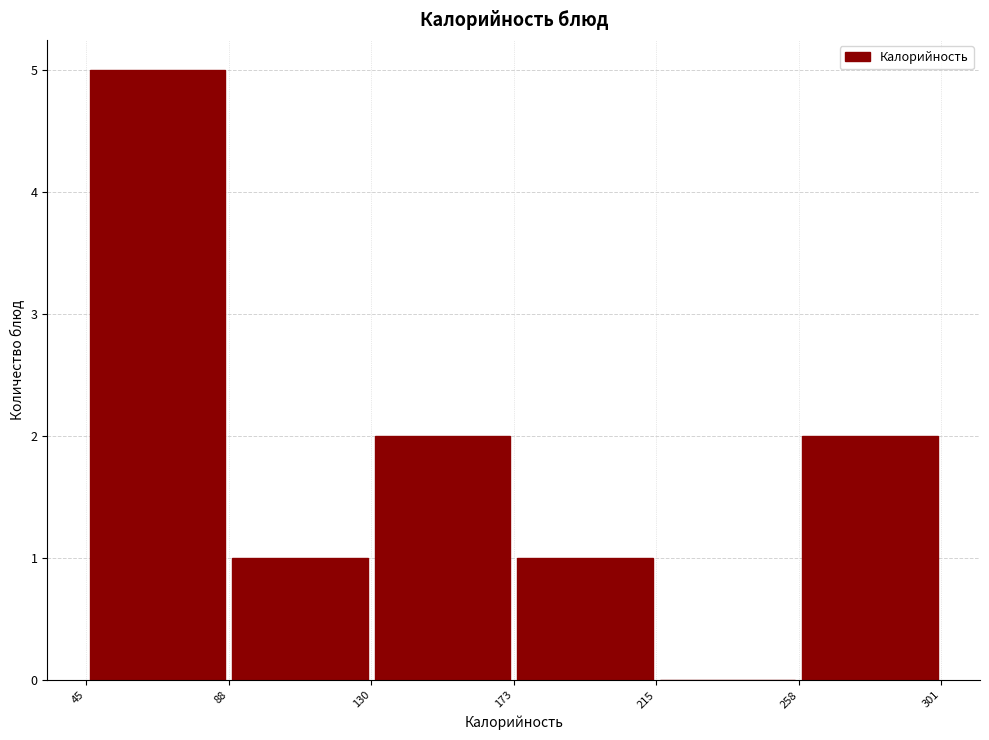

Reading left to right, transcribe this chart: for each bar, give the range it covers on the x-axis and its height. The values are not printed on the chart, so give them approximately, as read against the axis.

45 to 88: 5
88 to 130: 1
130 to 173: 2
173 to 215: 1
215 to 258: 0
258 to 301: 2